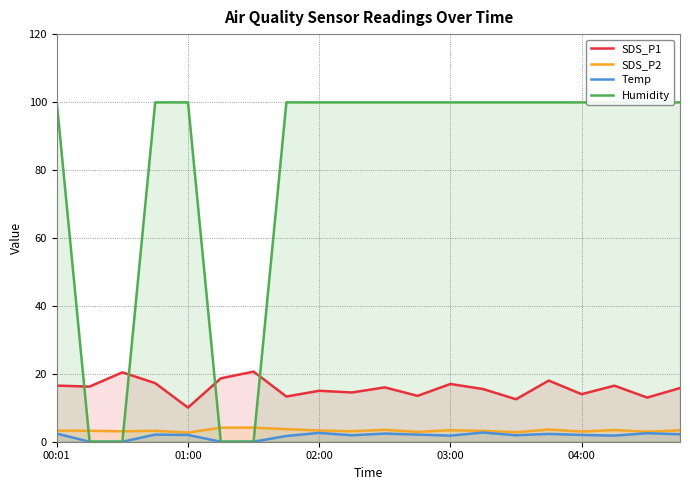

True or false: Humidity and SDS_P1 intersect in this chart.

True